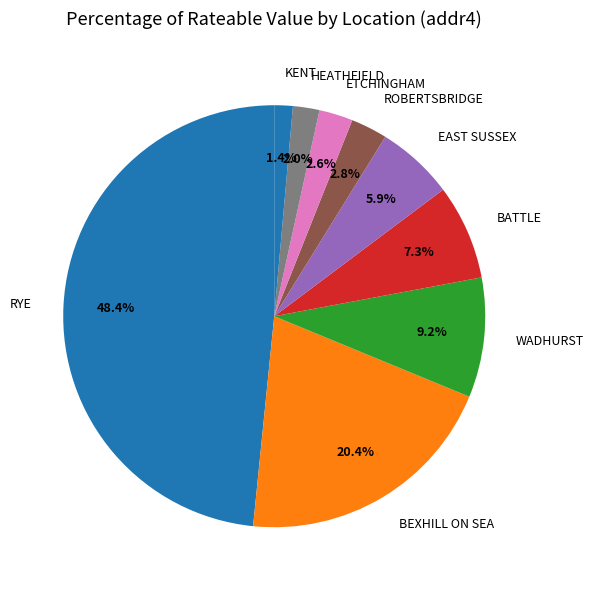

Approximately how many times larger is the value at BATTLE compared to ETCHINGHAM?

2.8